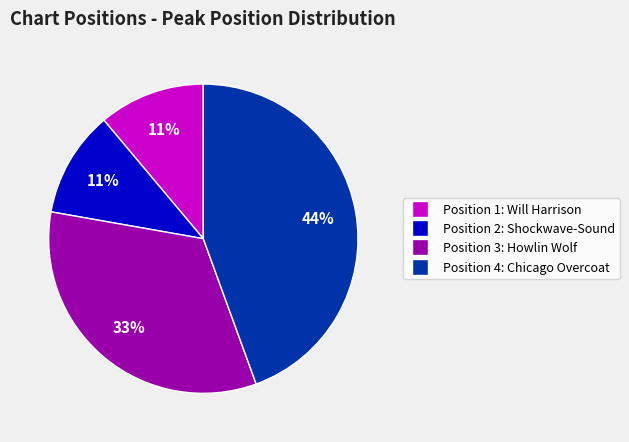

Count the number of slices in the pie.

4